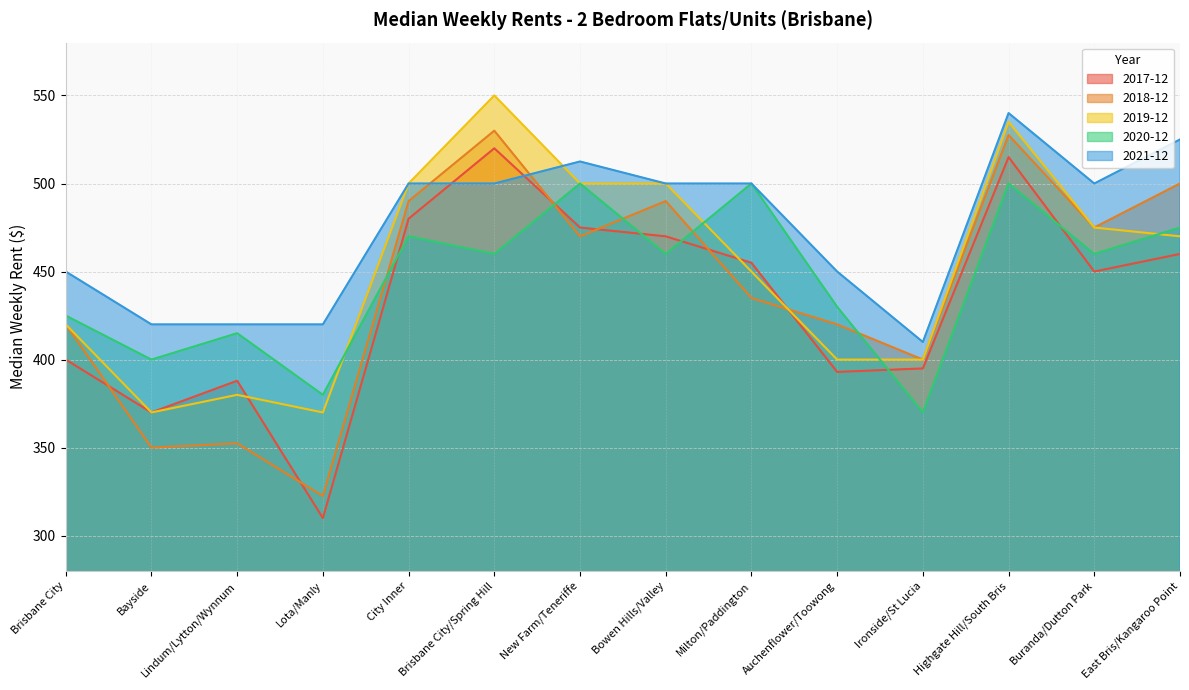

Is it true that 2019-12 equals 250.3 at Lindum/Lytton/Wynnum?

False